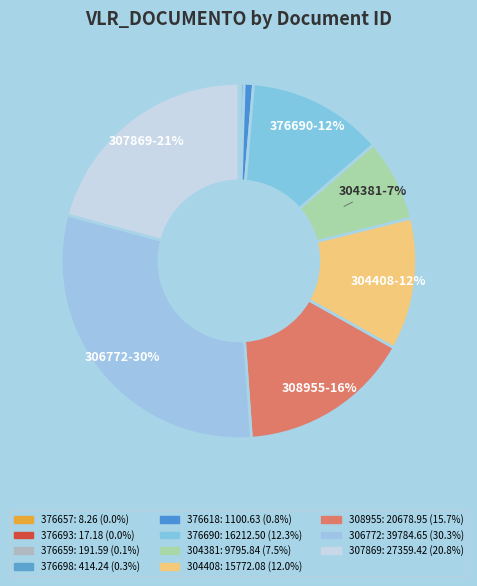

How many slices are in this pie chart?

11